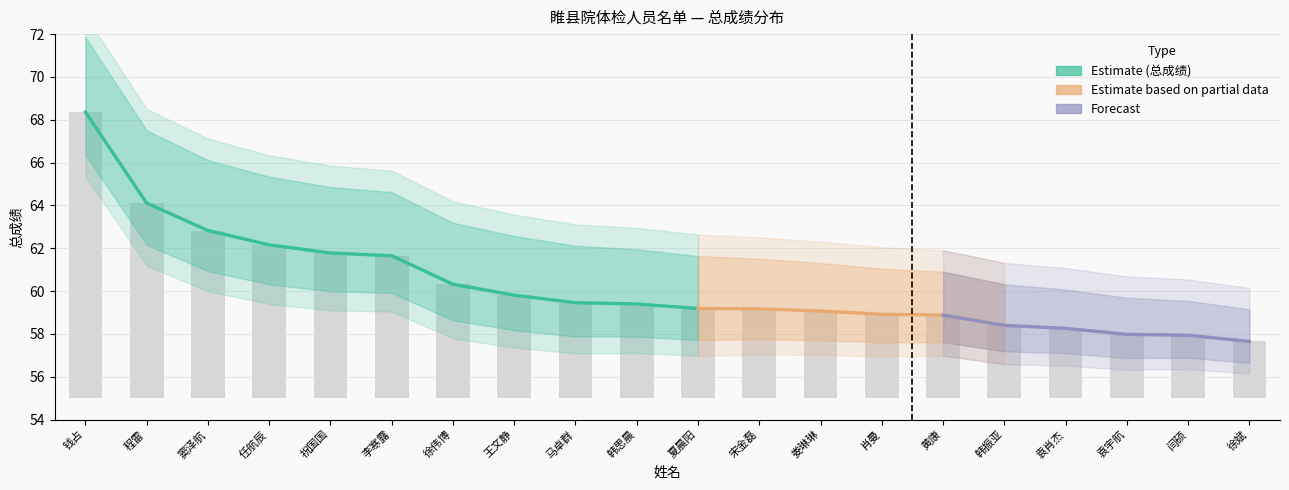

Rank the categories by value from lowest to highest.

徐斌, 闫硕, 袁宇航, 袁肖杰, 韩振亚, 黄康, 肖曼, 娄琳琳, 宋金磊, 夏晨阳, 韩思晨, 马卓群, 王文静, 徐伟博, 李寒露, 祝国国, 任航辰, 窦泽航, 程雷, 钱占